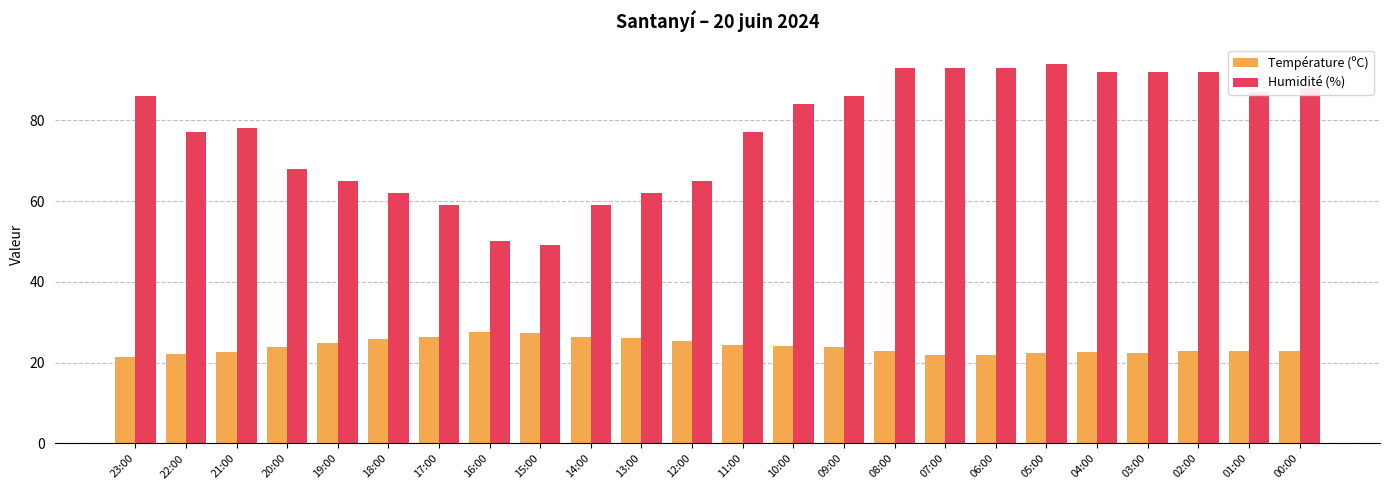

What are all the series names shown in the legend?

Température (ºC), Humidité (%)